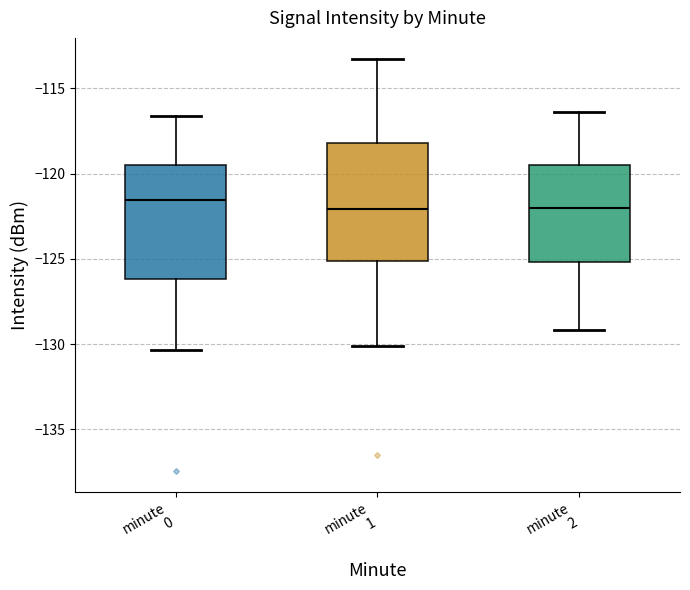

Reading left to right, read every box against the y-axis: the position of its median line, the range the box covers, and the ends of its whiskers. The values are not printed on the chart, so give them approximately, as read against the axis.

minute 0: median -121.5, box -126.0 to -119.5, whiskers -130.5 to -116.5
minute 1: median -122.0, box -125.0 to -118.0, whiskers -130.0 to -113.5
minute 2: median -122.0, box -125.0 to -119.5, whiskers -129.0 to -116.5